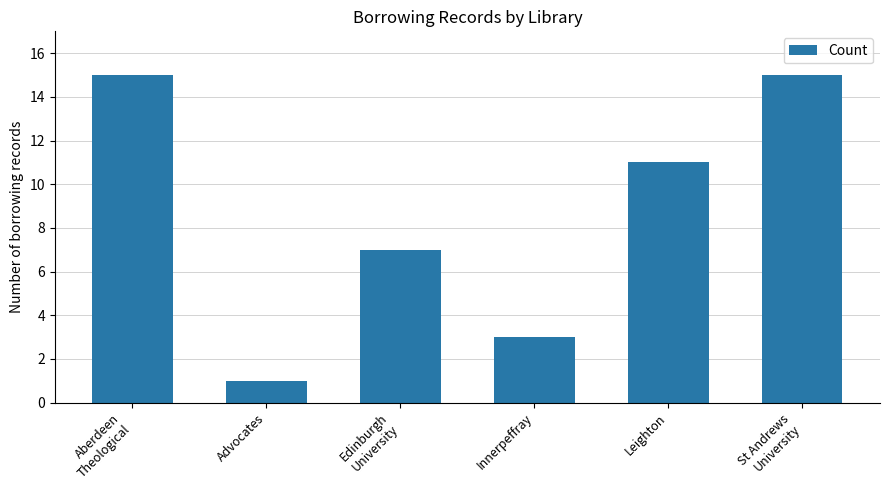

What is the difference between the maximum and minimum values?

14